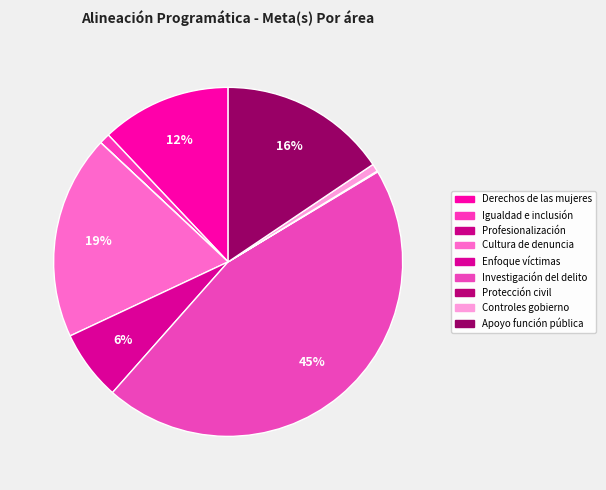

What is the change in value from Investigación del delito to Controles gobierno?

-917177